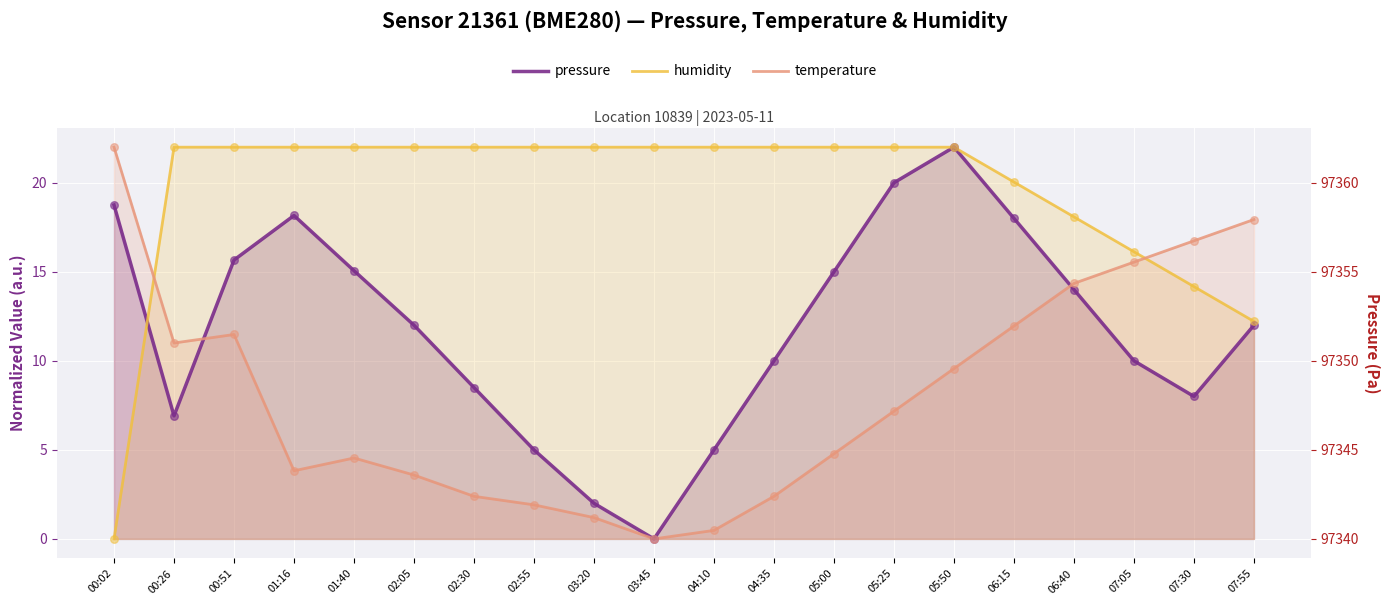

What is the total value across all series at 02:30?

32.9